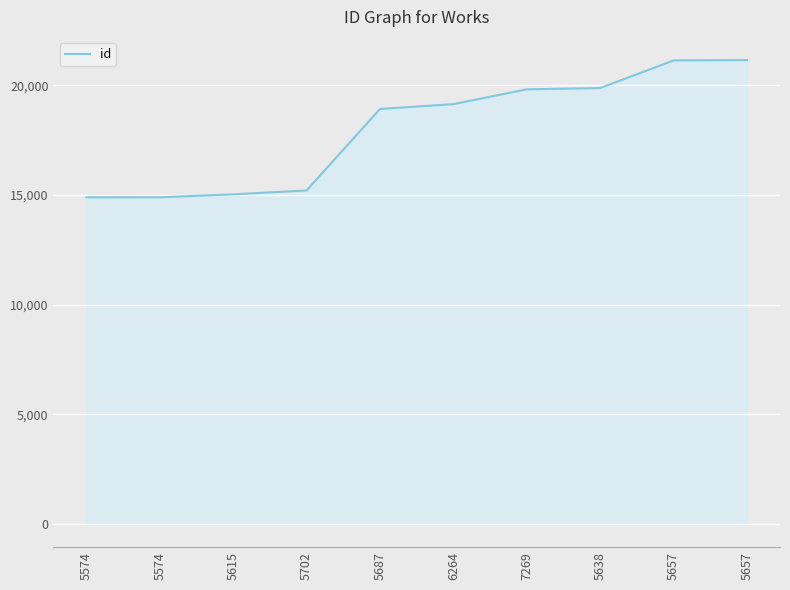

Is it true that the value at 5657 is 21131?

True